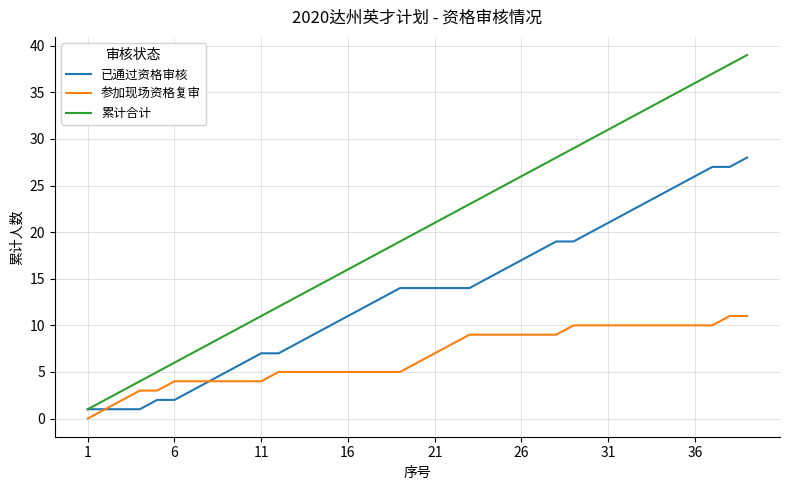

What is the greatest value displayed?

39